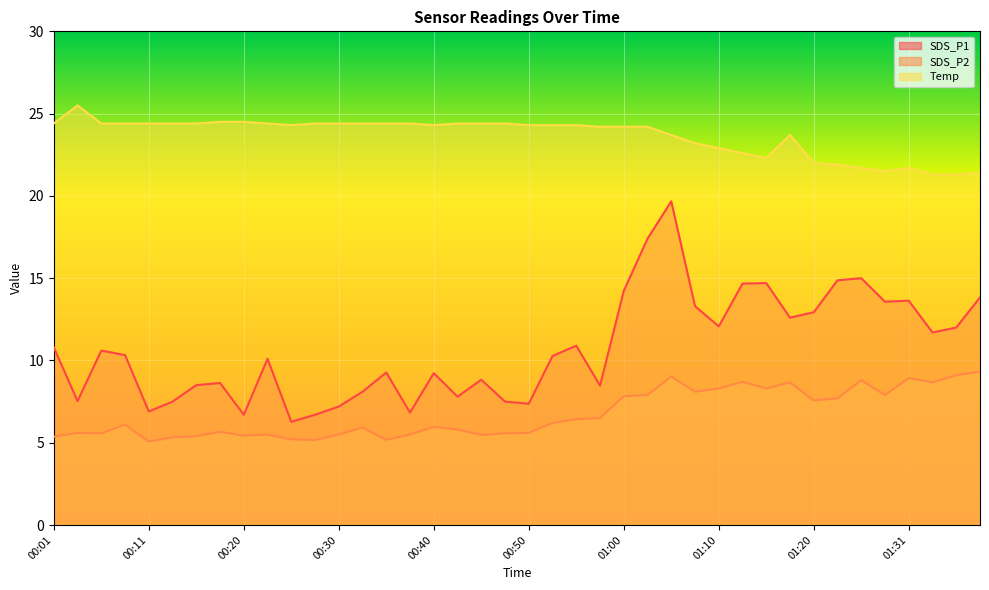

Which series has the widest spread of values?

SDS_P1